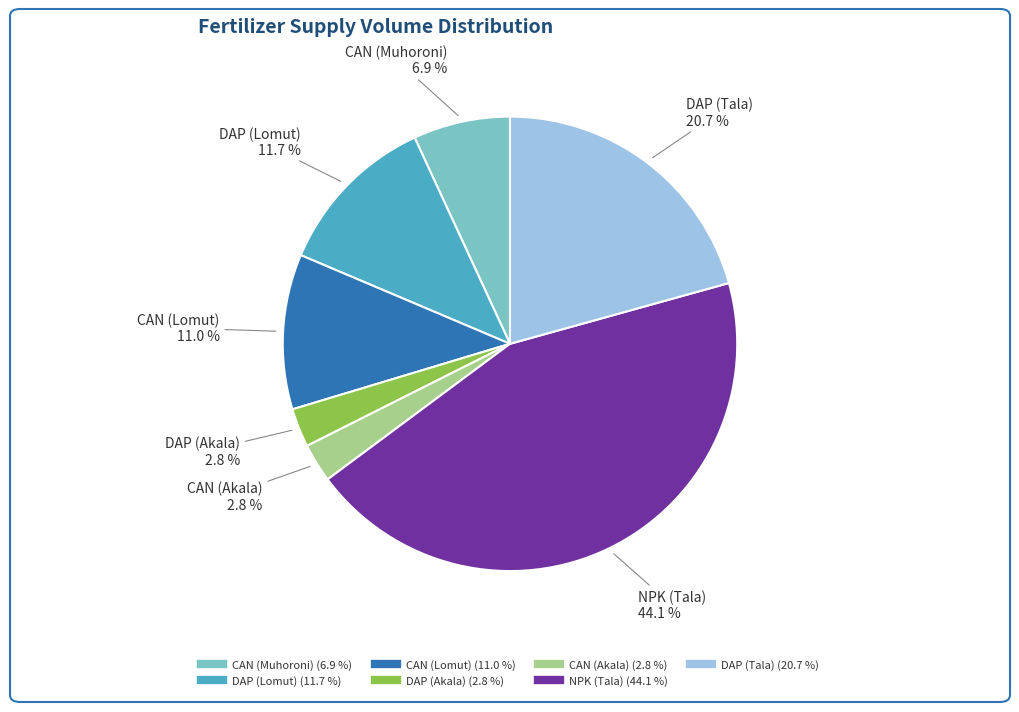

Is it true that CAN (Muhoroni) is 20% of the pie?

False